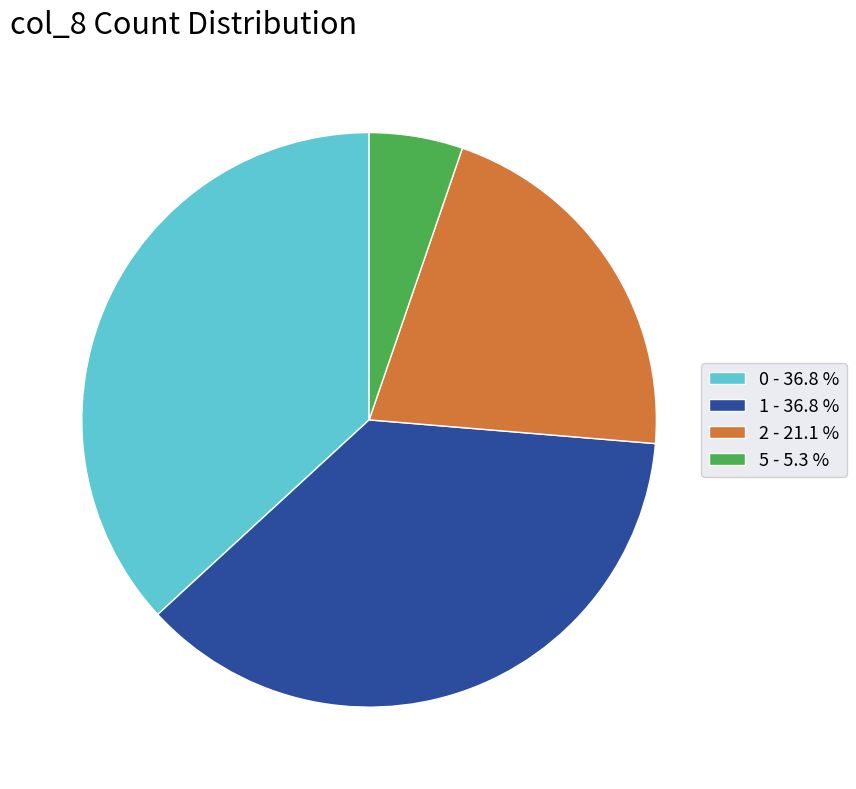

Is 5 - 5.3 % the majority of the pie?

No